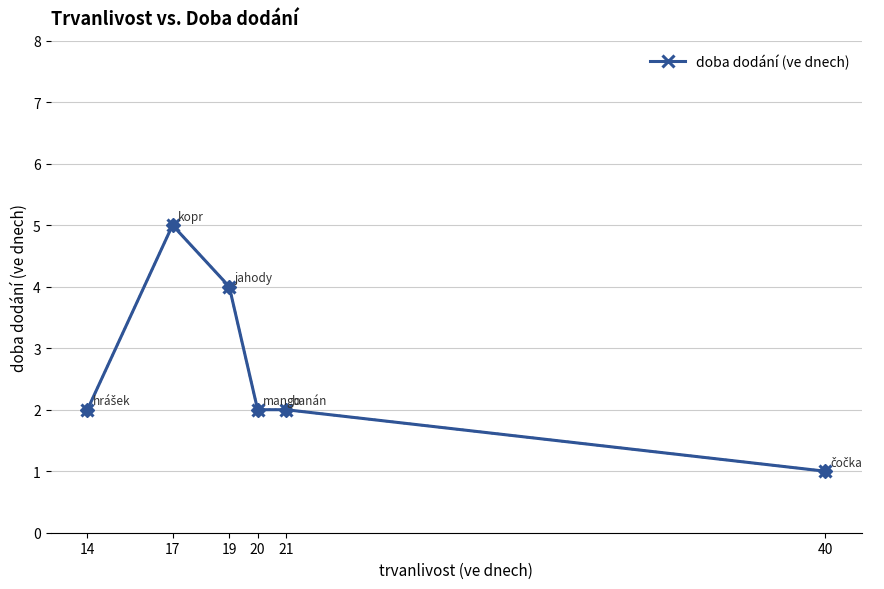

What value does the data have at 14?

2